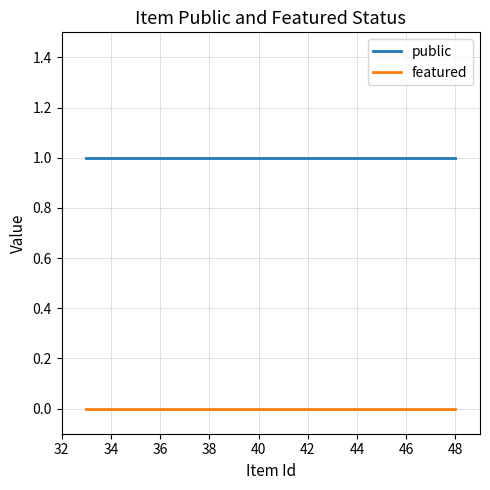

Reading left to right, transcribe all the data shown in this chart.

public: 1	1	1	1	1	1	1	1	1	1
featured: 0	0	0	0	0	0	0	0	0	0